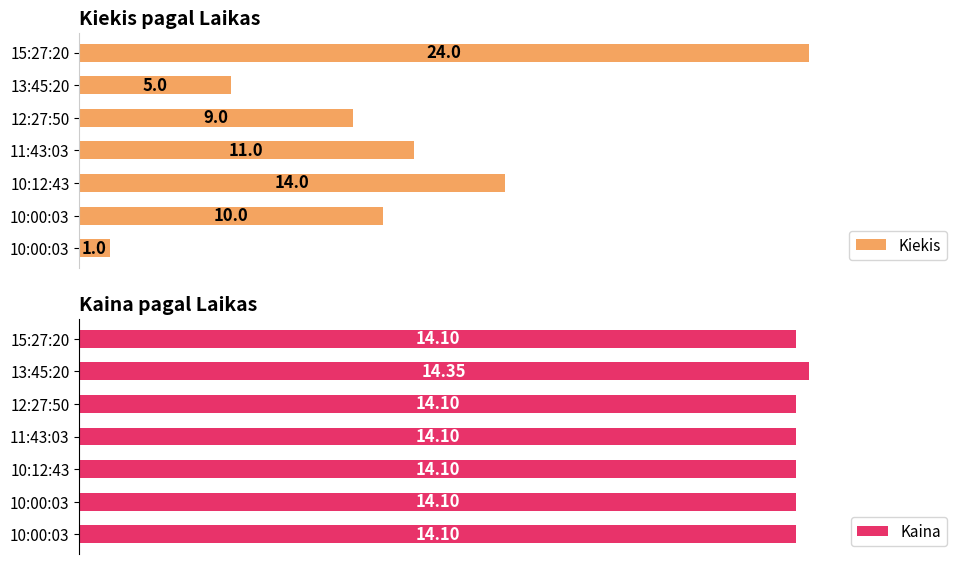

The Kaina series shows 147.0 at 13:45:20. True or false?

False